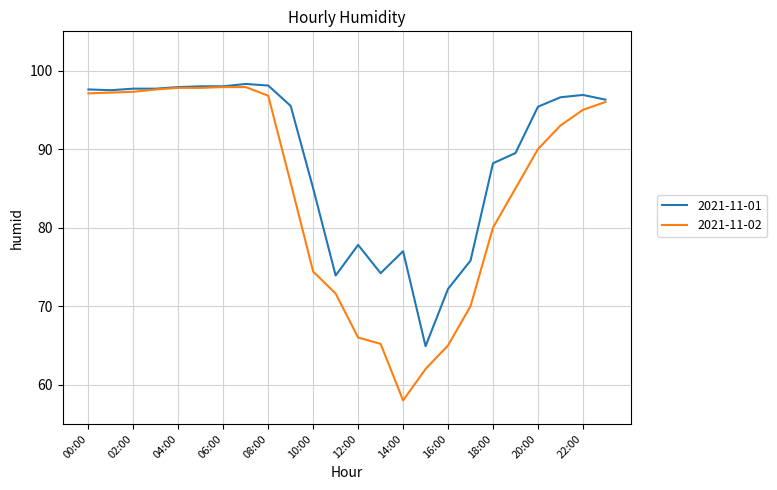

What is the lowest value of the 2021-11-02 series?

58.0